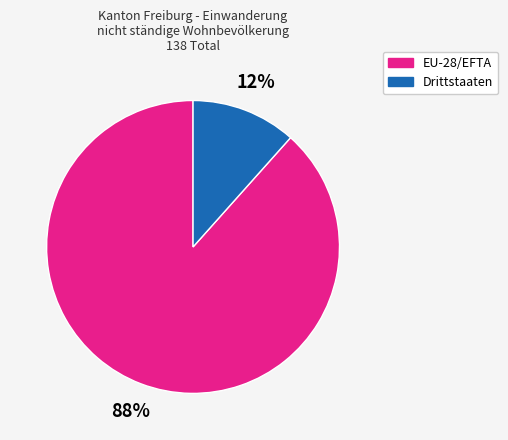

Is there a majority slice in this chart?

Yes